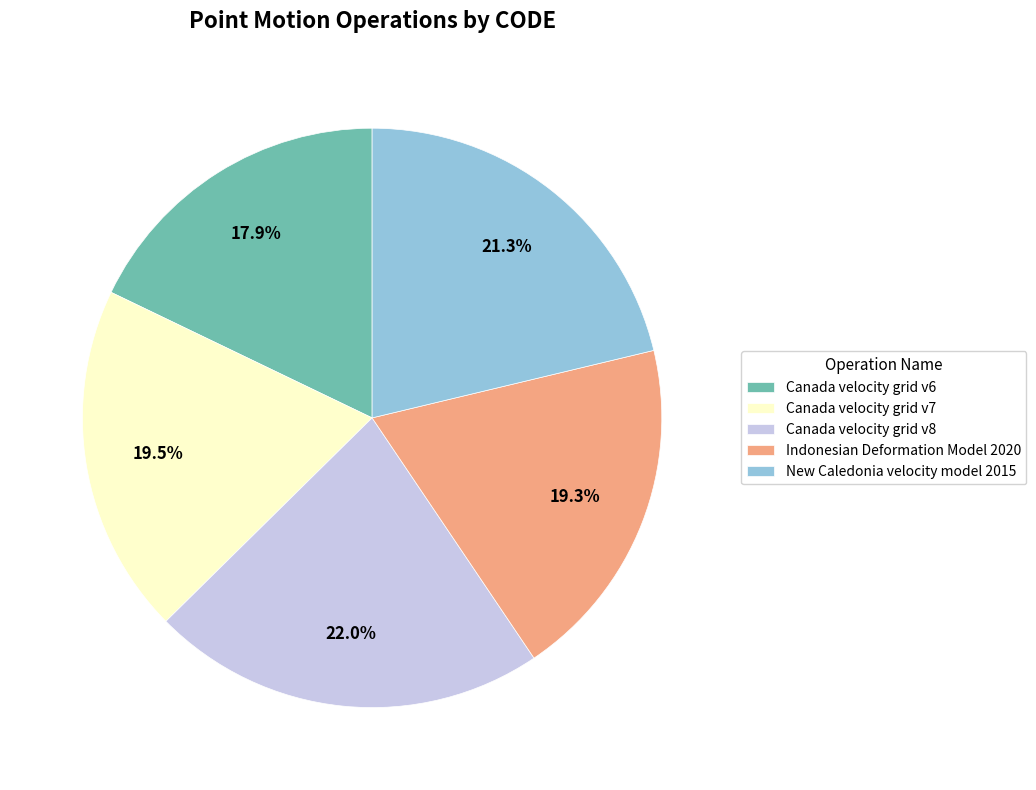

To the nearest percent, what percentage of the pie is Canada velocity grid v8?

22%